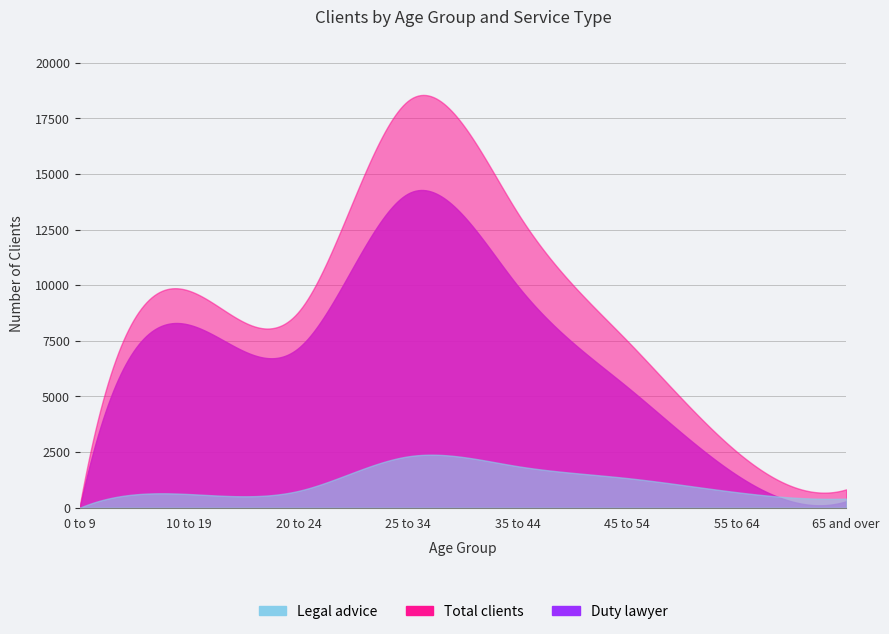

True or false: Duty lawyer has a value of 500 at 65 and over.

False